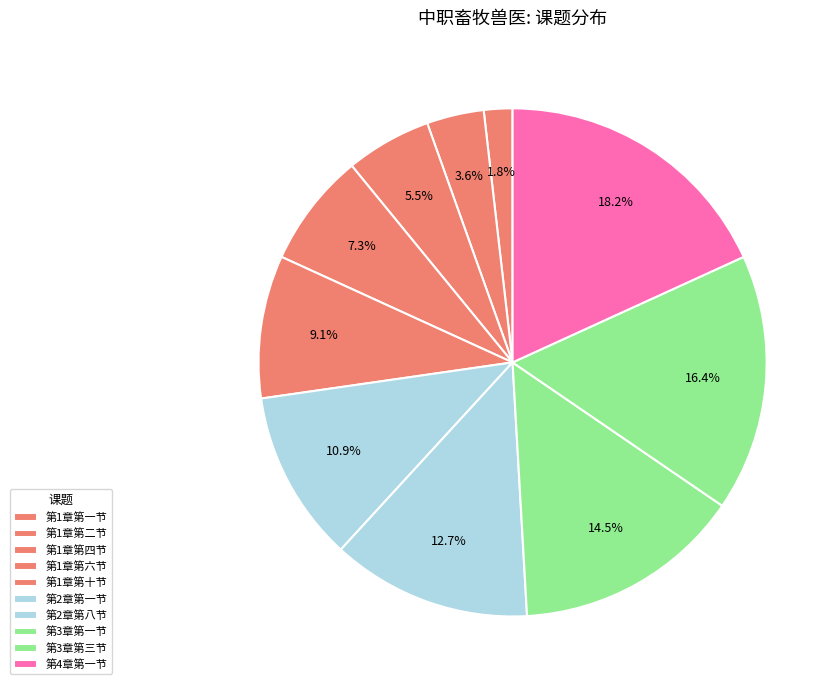

True or false: 第1章第二节 accounts for 4% of the total.

True